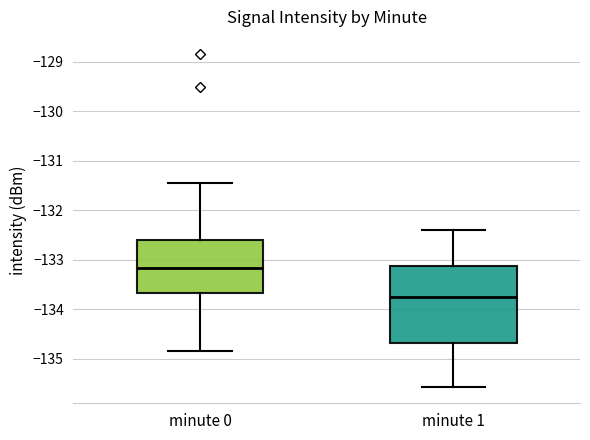

Reading left to right, transcribe this box plot: for each box, give where its median line is, the range the box spans, and where its two whiskers end, as read against the y-axis. The values are not printed on the chart, so give them approximately, as read against the axis.

minute 0: median -133.2, box -133.7 to -132.6, whiskers -134.8 to -131.5
minute 1: median -133.7, box -134.7 to -133.1, whiskers -135.6 to -132.4